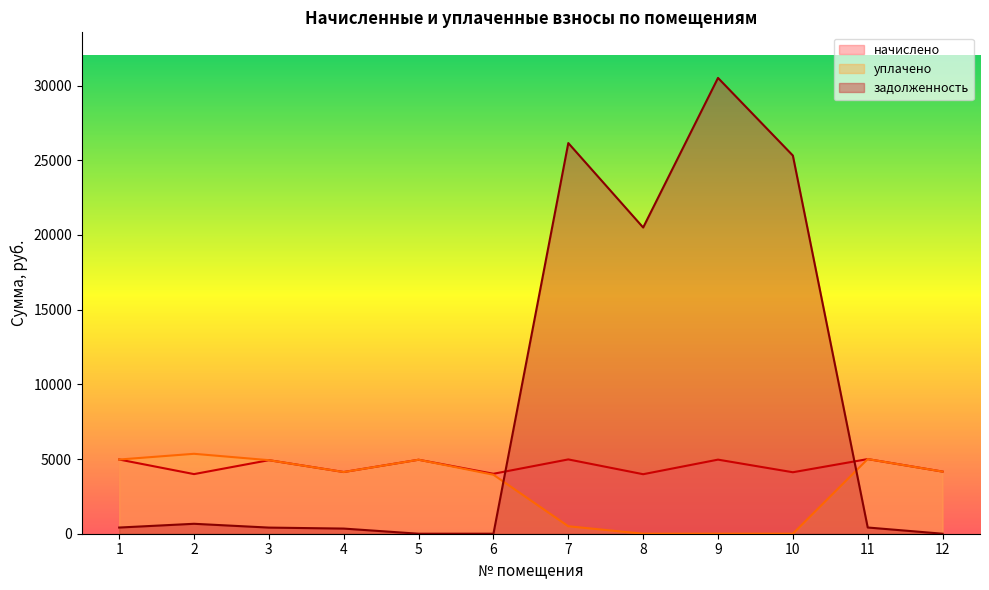

What is the value of the задолженность point at the 4th from the left?

344.2